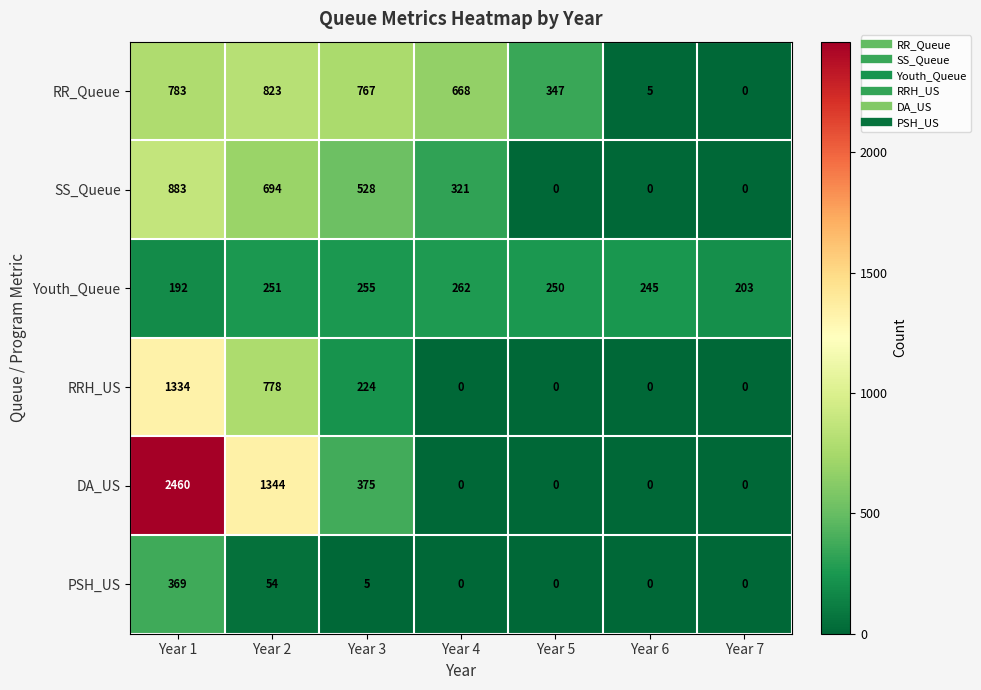

Which series has the largest total across all categories?

DA_US